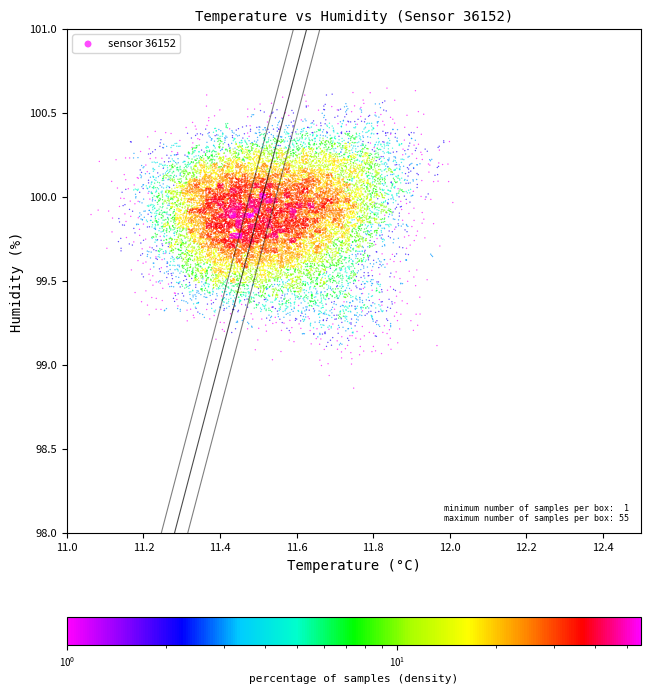

What is the range of Y values (max minus min)?

1.8